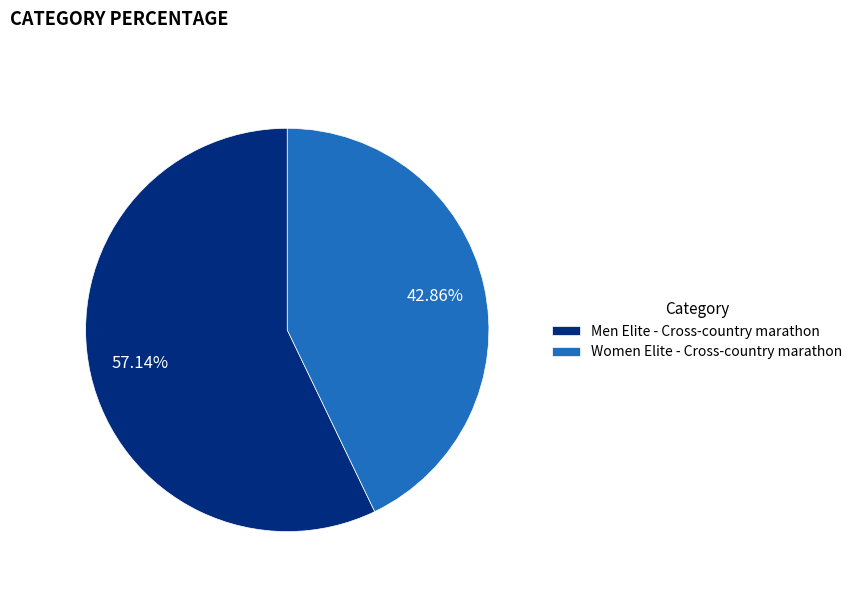

Rank the categories by value from lowest to highest.

Women Elite - Cross-country marathon, Men Elite - Cross-country marathon